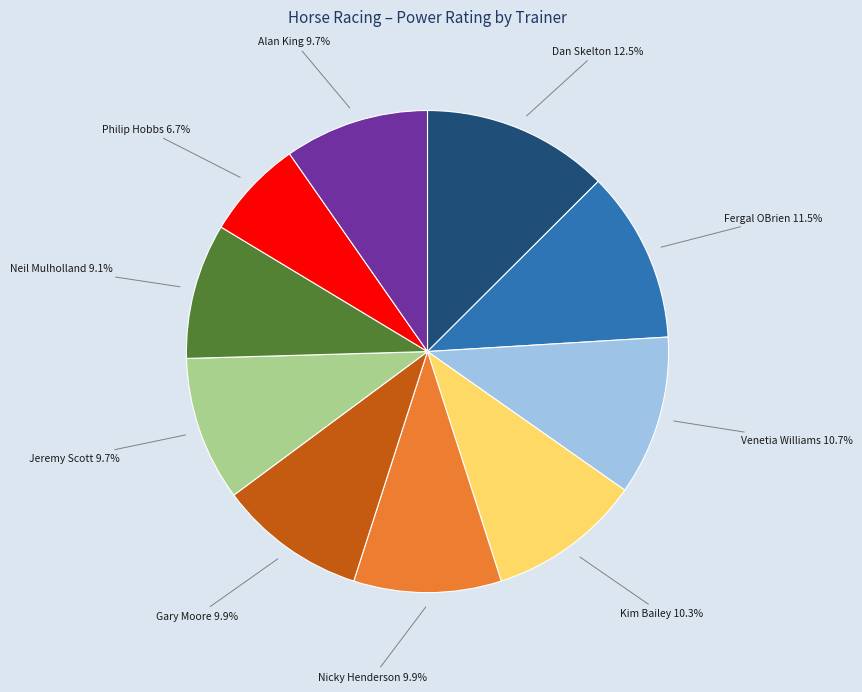

What is the largest slice in the pie chart?

Dan Skelton